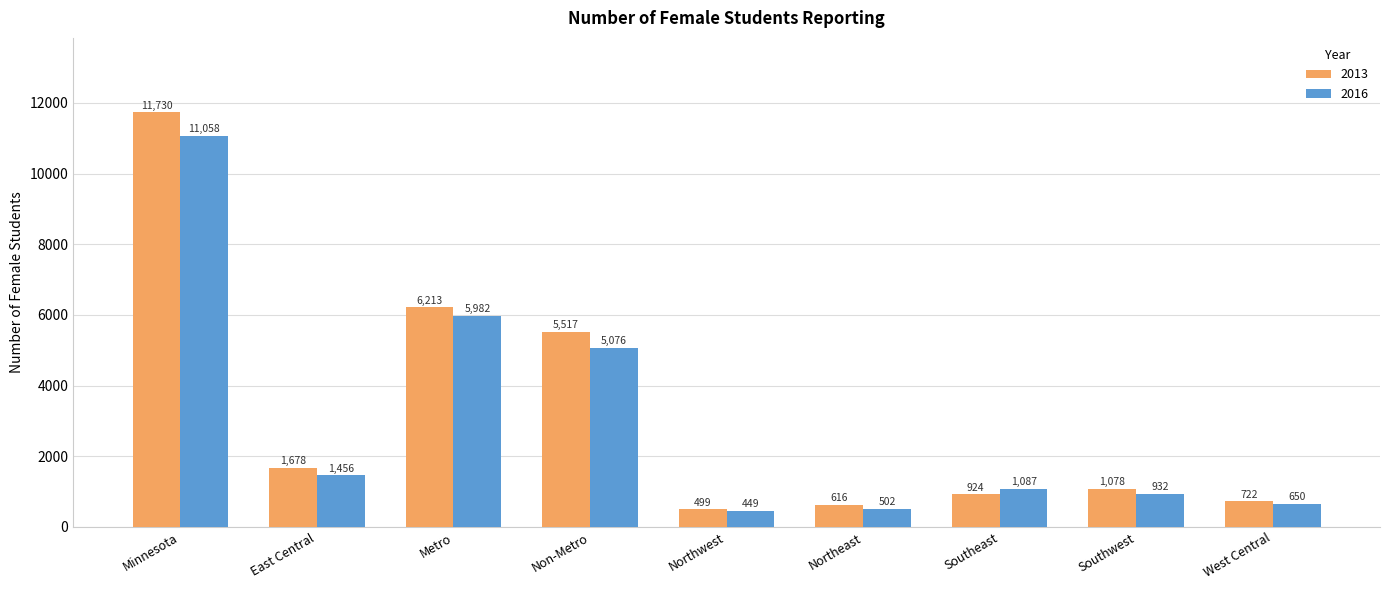

What is the maximum value for 2016?

11058